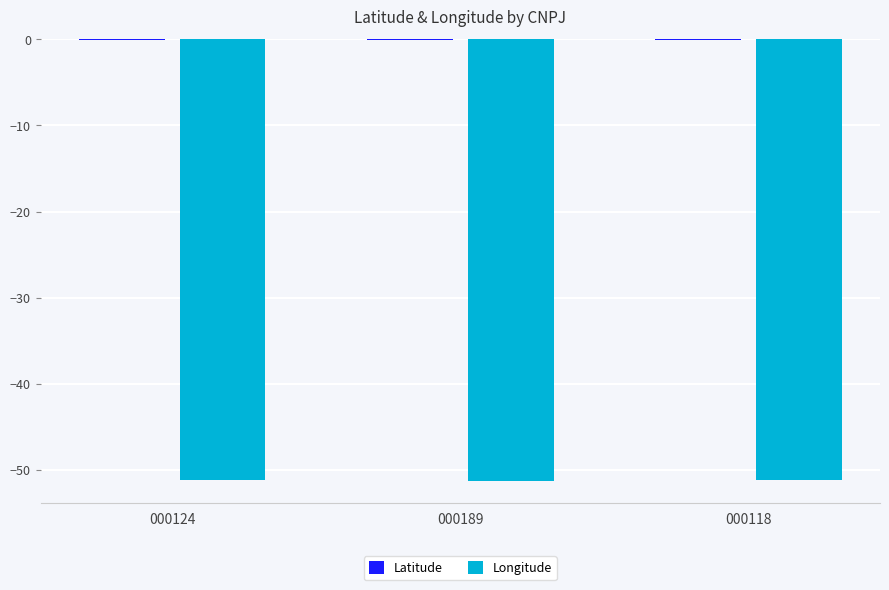

True or false: Longitude has a value of -51.3 at 000189.

True